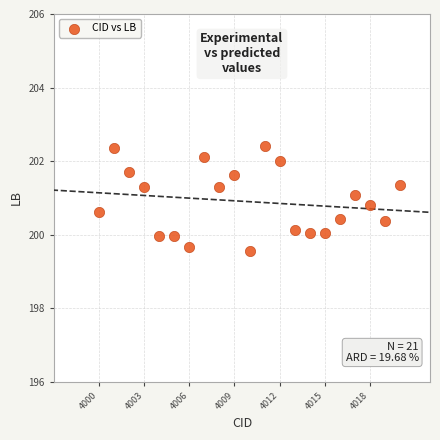

What is the range of X values (max minus min)?

20.0